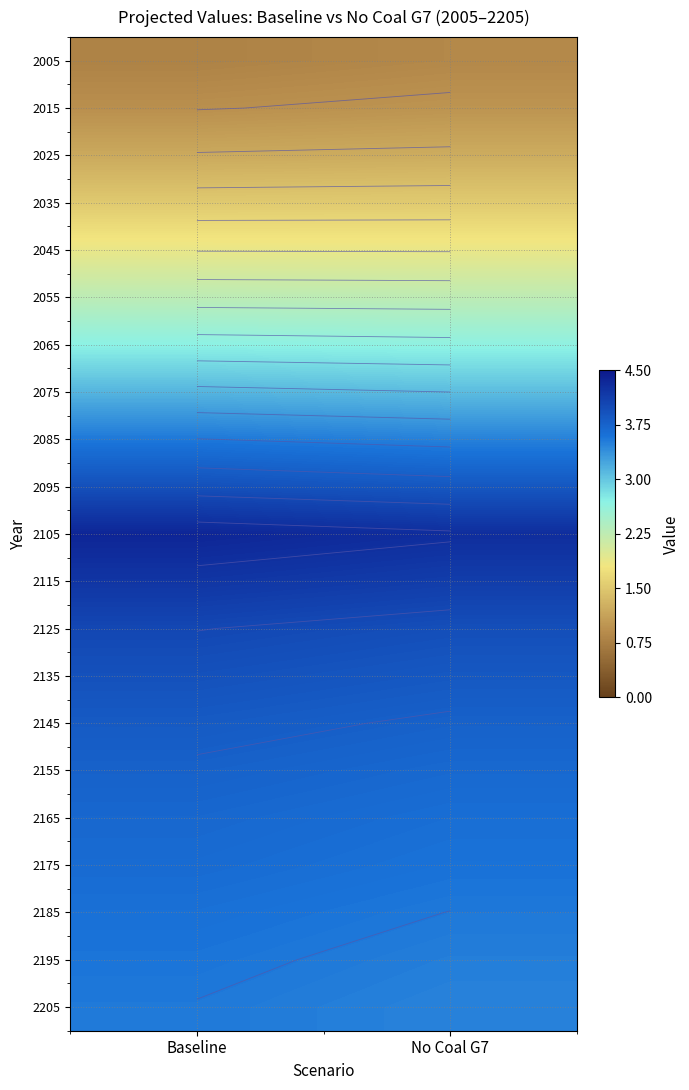

What is the greatest value displayed?

4.4